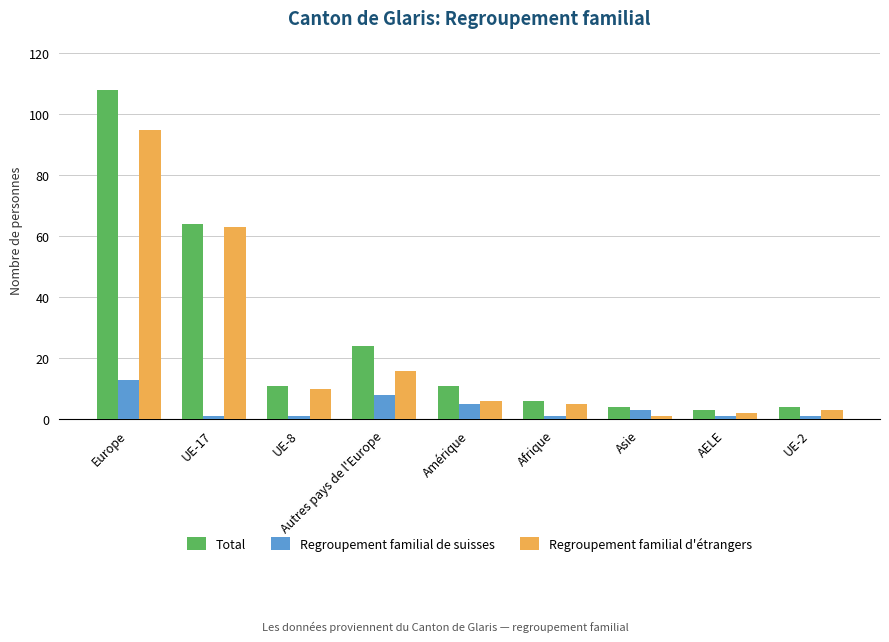

Reading left to right, extract all data points from this chart.

Total: 108	64	11	24	11	6	4	3	4
Regroupement familial de suisses: 13	1	1	8	5	1	3	1	1
Regroupement familial d'étrangers: 95	63	10	16	6	5	1	2	3